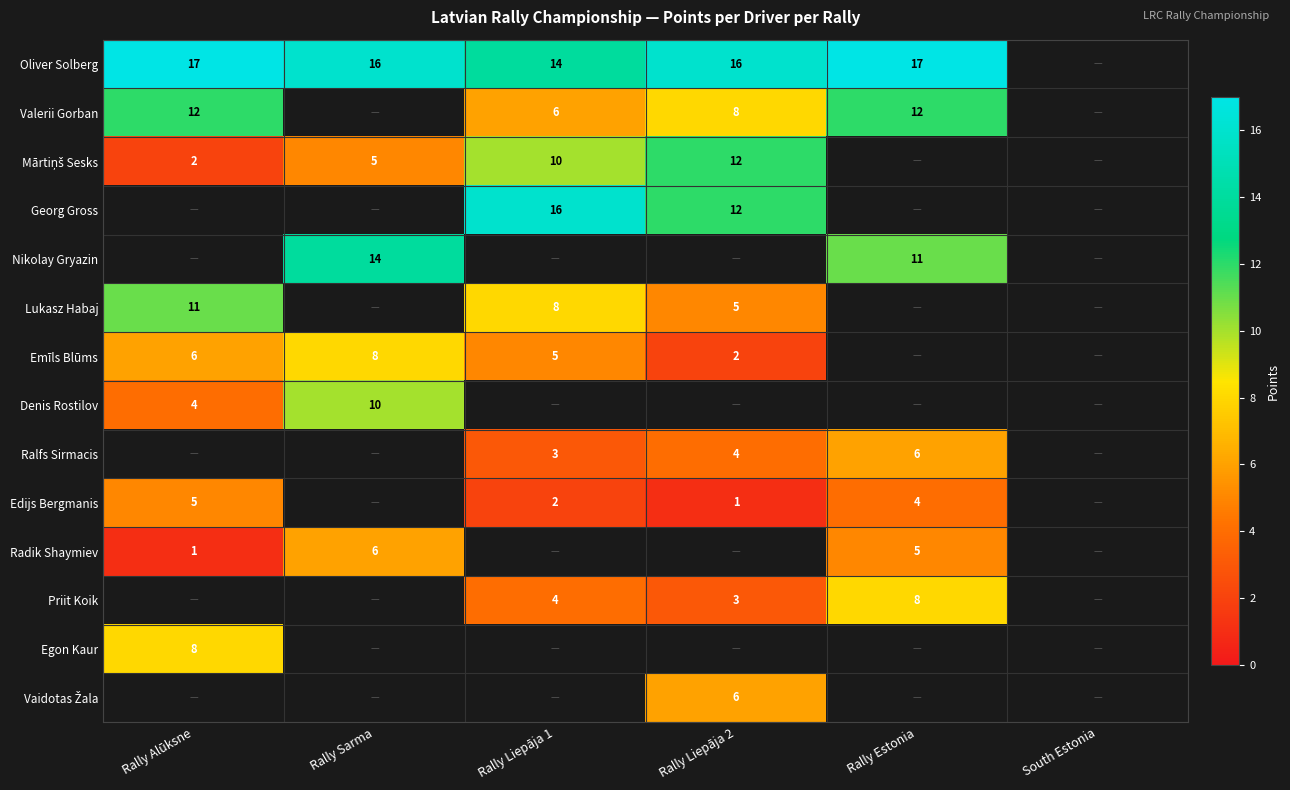

What is the sum of the Radik Shaymiev values at Rally Sarma and Rally Alūksne?

7